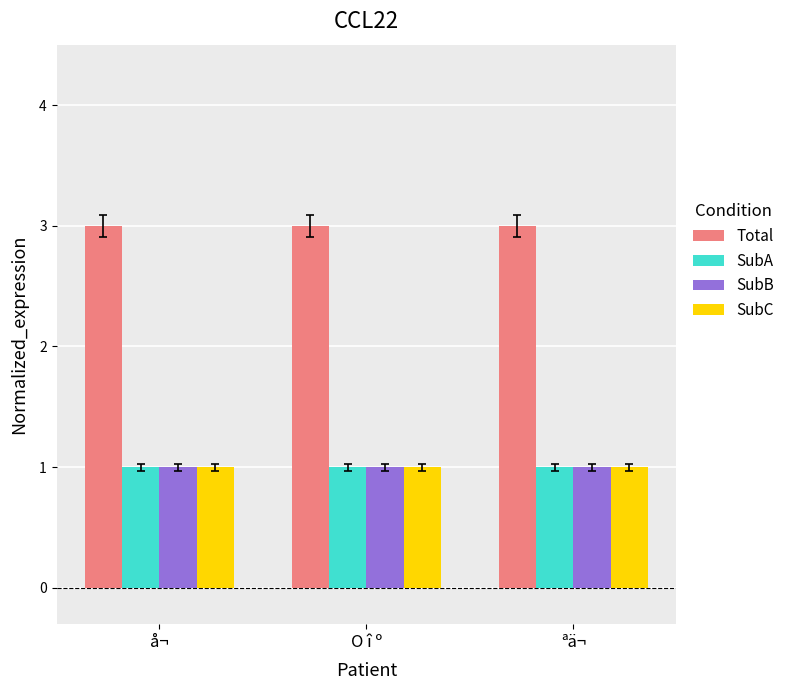

Is it true that SubC equals 1 at ªä¬?

True